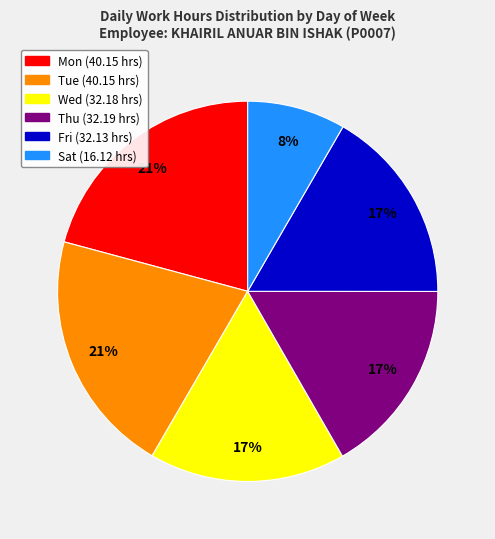

Is there any slice that represents more than half of the pie?

No